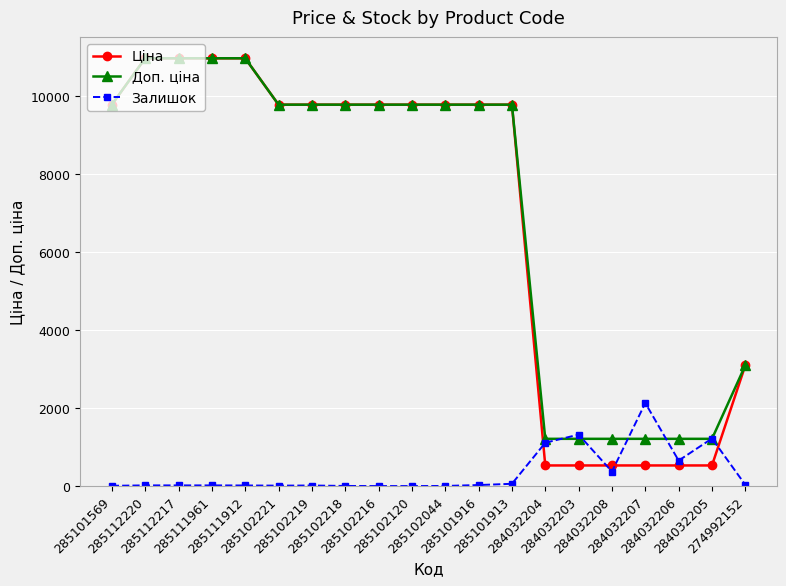

Which series has the widest spread of values?

Ціна